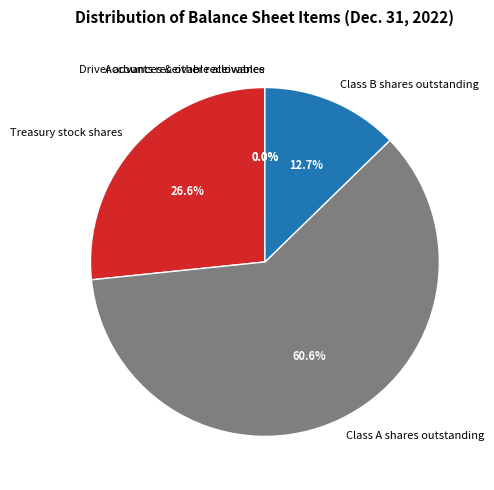

Which category has the biggest portion of the pie?

Class A shares outstanding